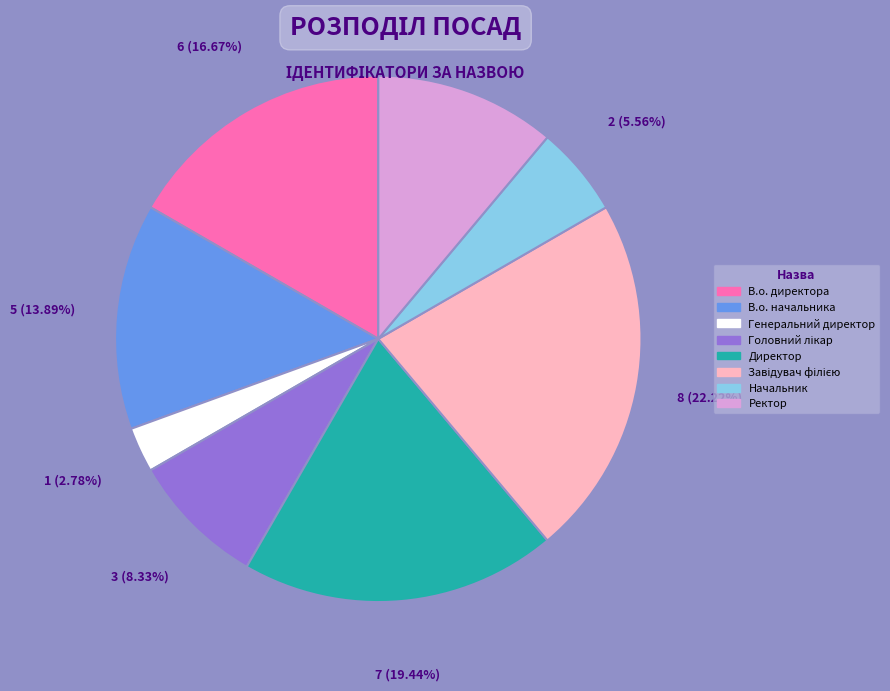

What is the smallest slice in the pie chart?

Генеральний директор